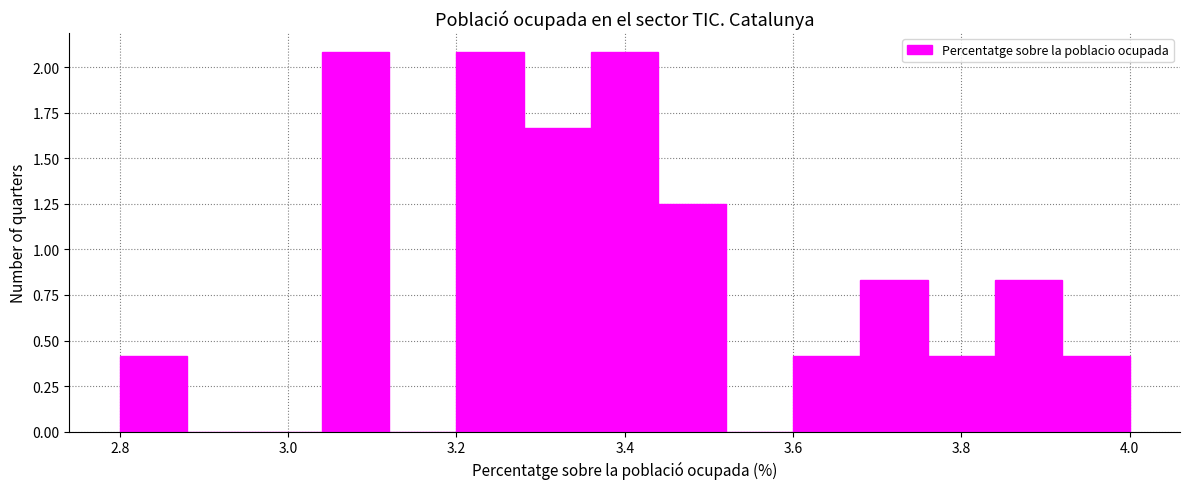

How tall is the bar that spans 3.92 to 4.00 on the x-axis? The values are not printed on the chart, so give them approximately, as read against the axis.

0.40